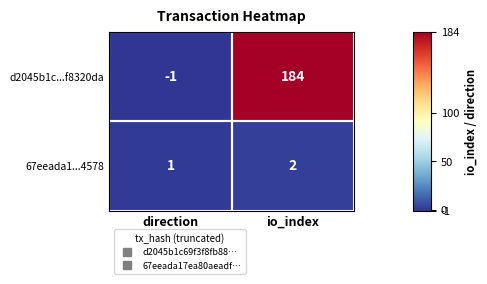

How many series are shown in this chart?

2